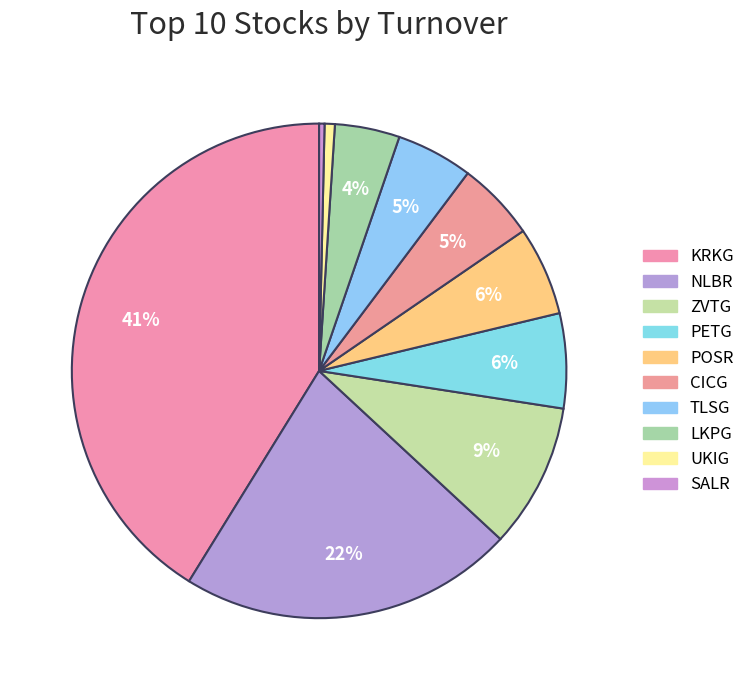

How many slices are in this pie chart?

10